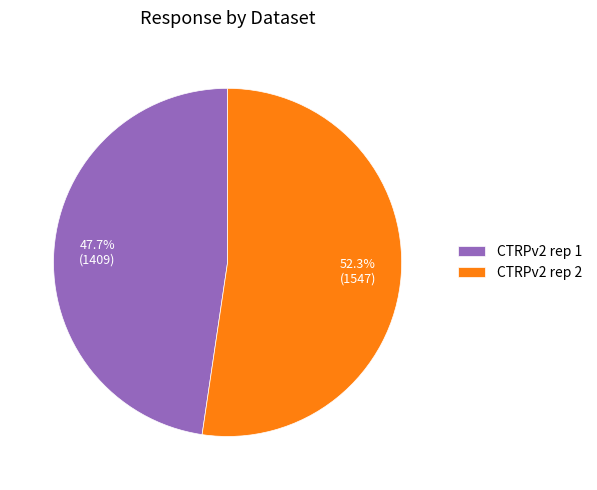

Does any single category account for the majority?

Yes